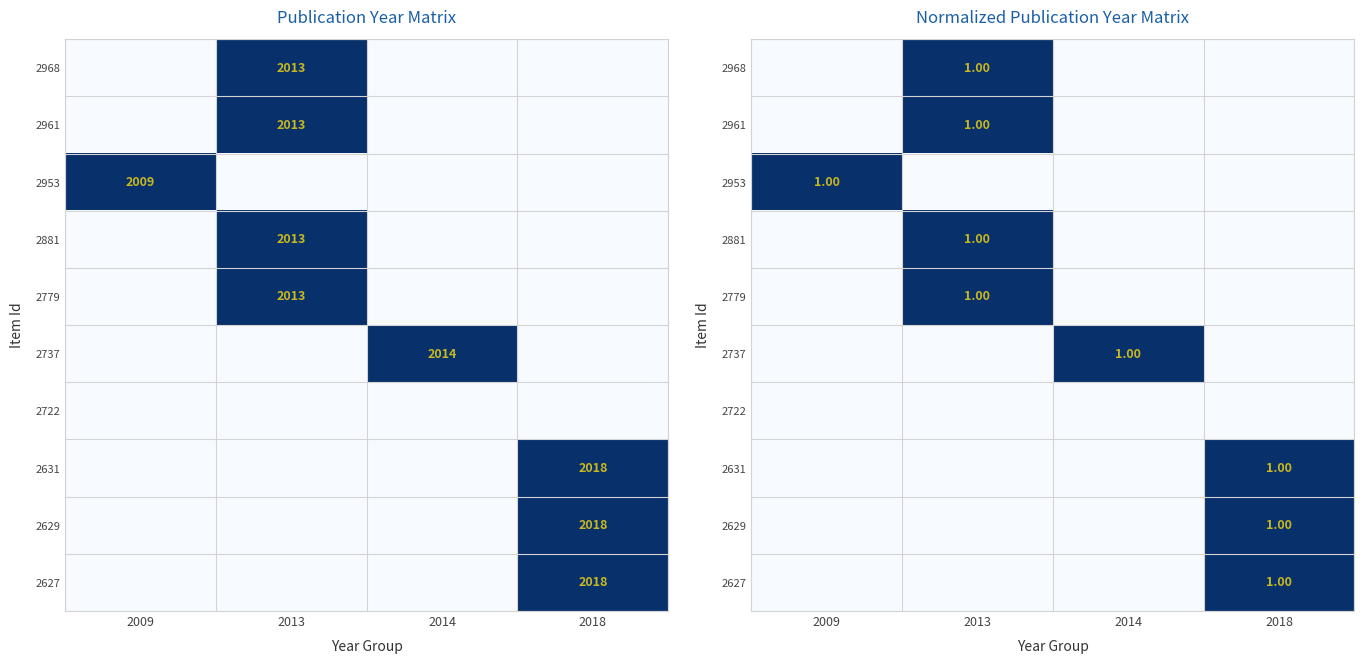

How many positive values does the 2953 series have?

1